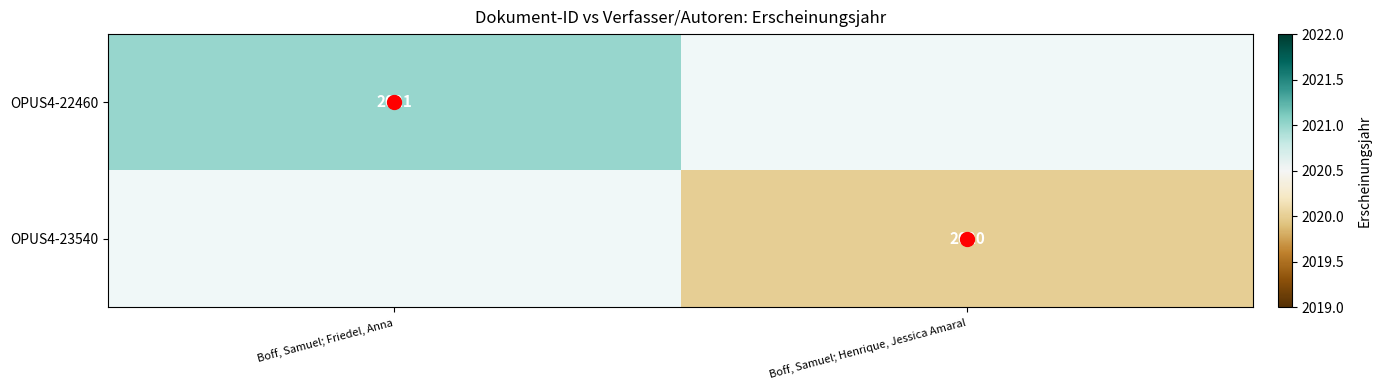

Count the number of data series in this chart.

2